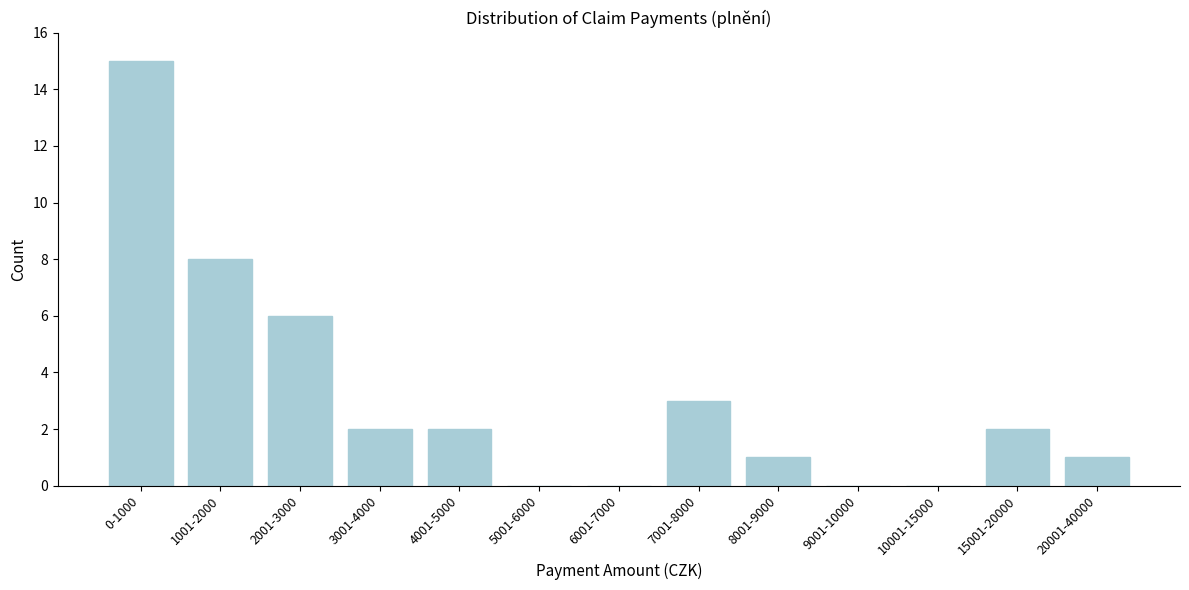

Reading left to right, list all the values displayed in this chart.

0-1000=15	1001-2000=8	2001-3000=6	3001-4000=2	4001-5000=2	5001-6000=0	6001-7000=0	7001-8000=3	8001-9000=1	9001-10000=0	10001-15000=0	15001-20000=2	20001-40000=1